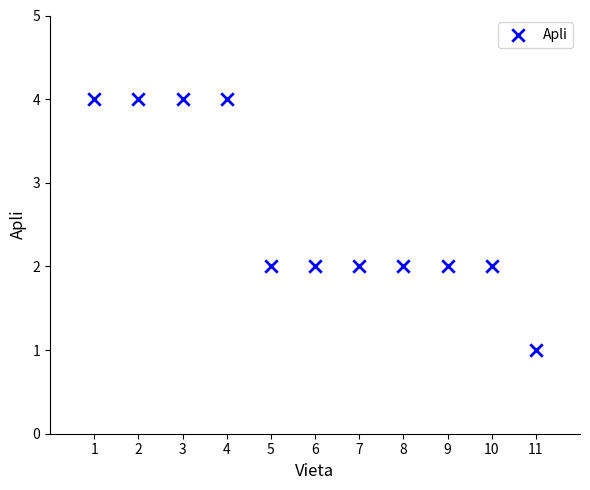

What is the range of Y values (max minus min)?

3